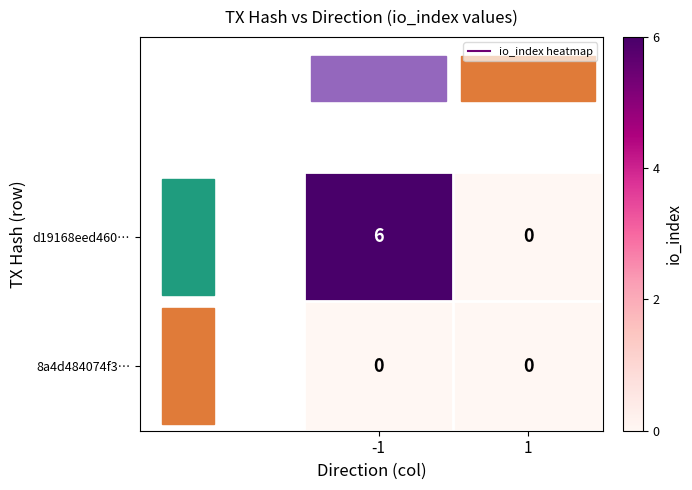

The value of 8a4d484074f3… at -1 is 0. True or false?

True